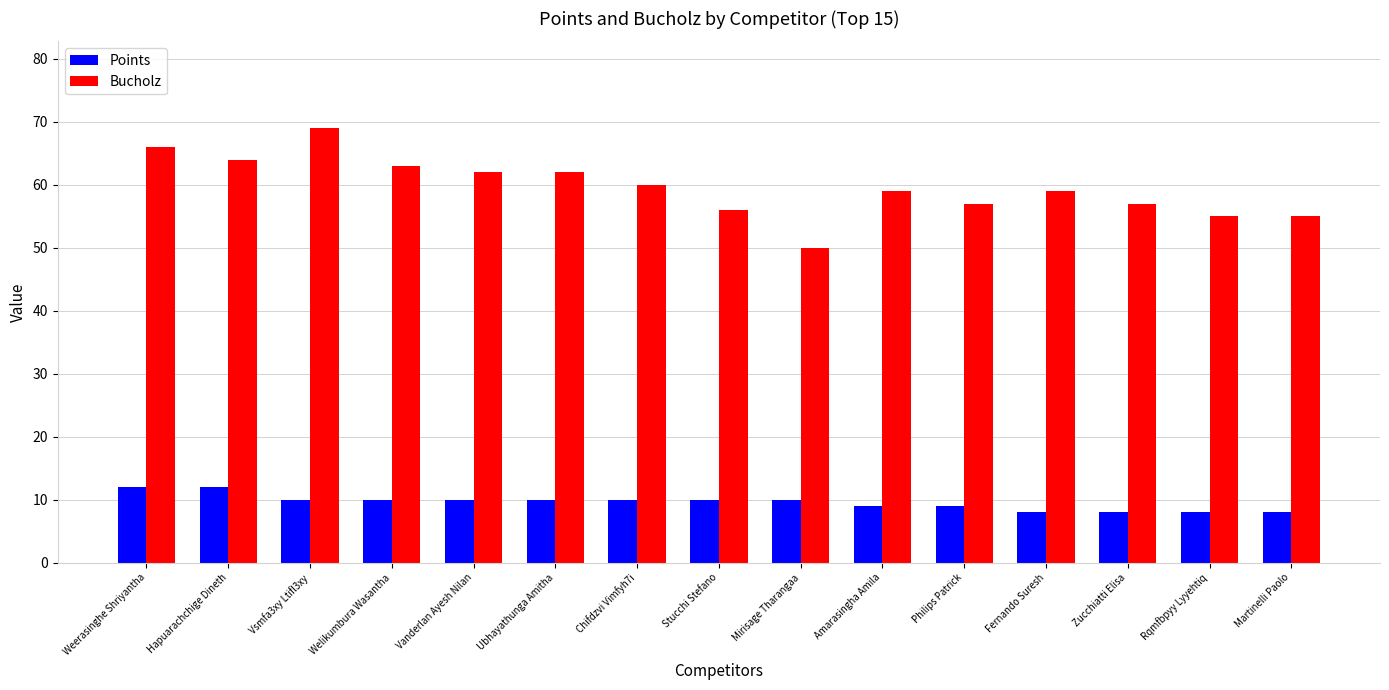

Rank the series at Rqmfbpyy Lyyehtiq from lowest to highest value.

Points, Bucholz